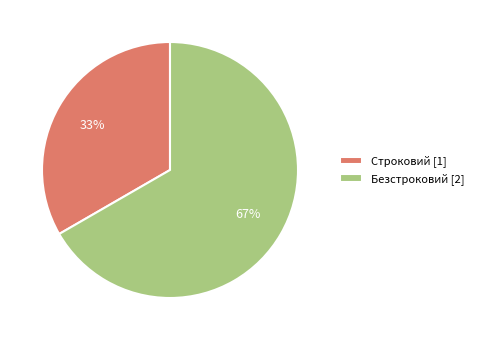

What is the ratio of the value at Безстроковий [2] to the value at Строковий [1]?

2.0